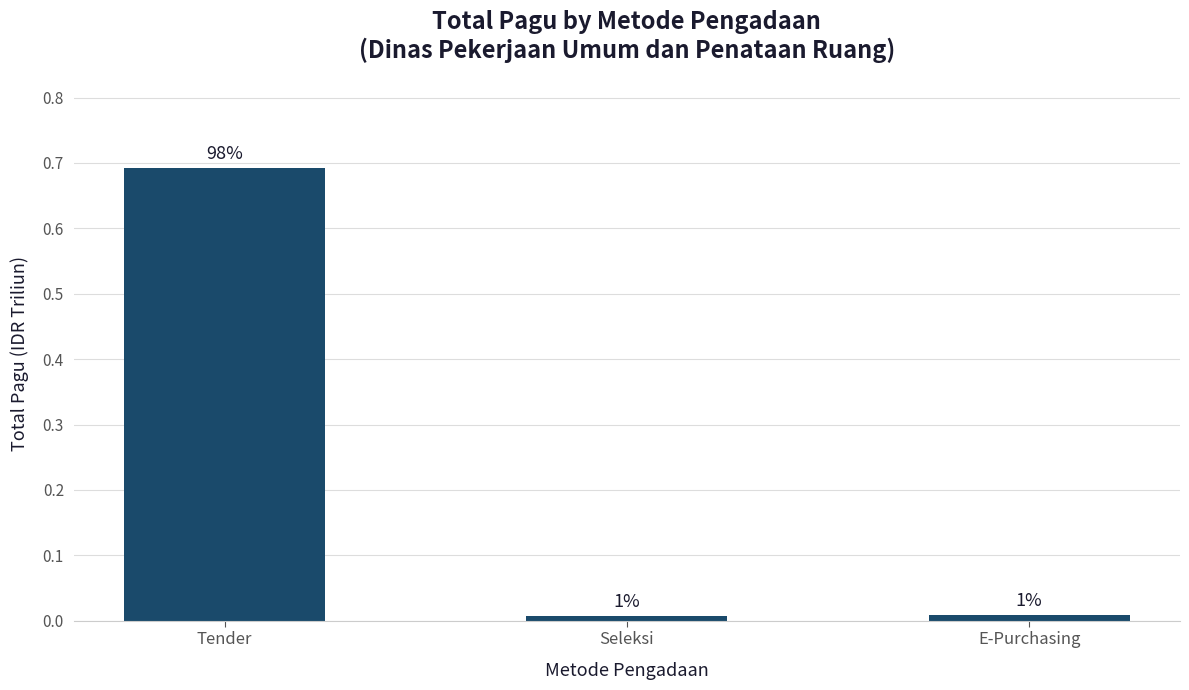

Are the bars horizontal?

No